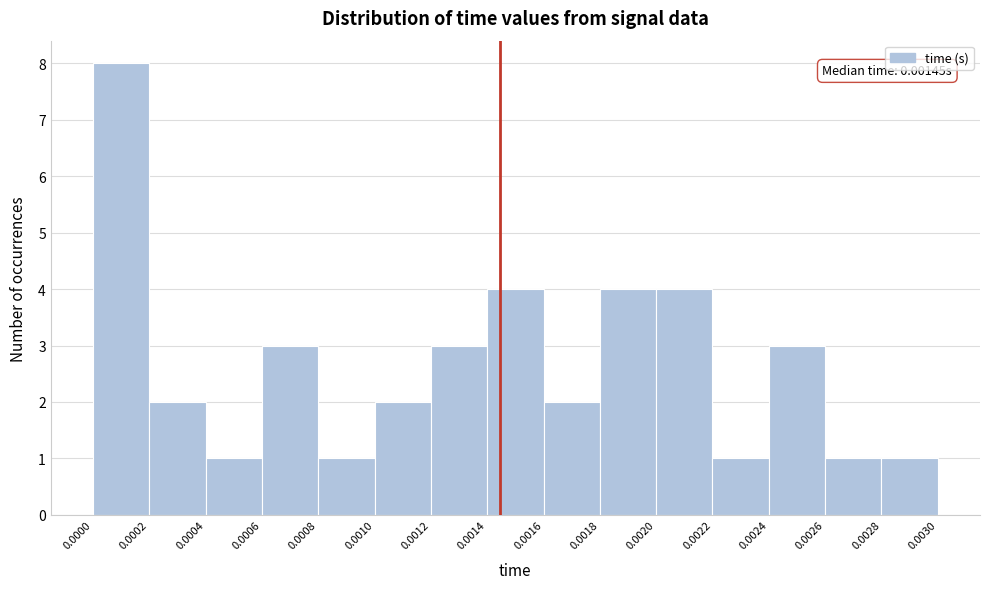

Which range on the x-axis has the tallest bar?

0.0000 to 0.0002